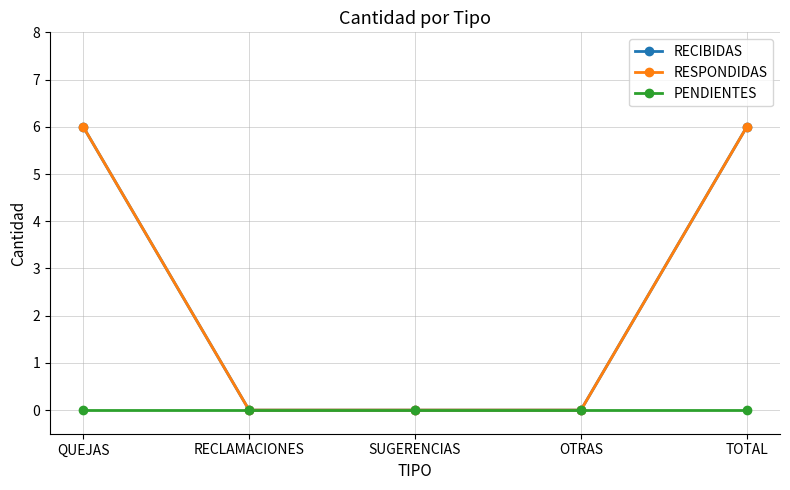

Is this an area chart (filled region under the line)?

No